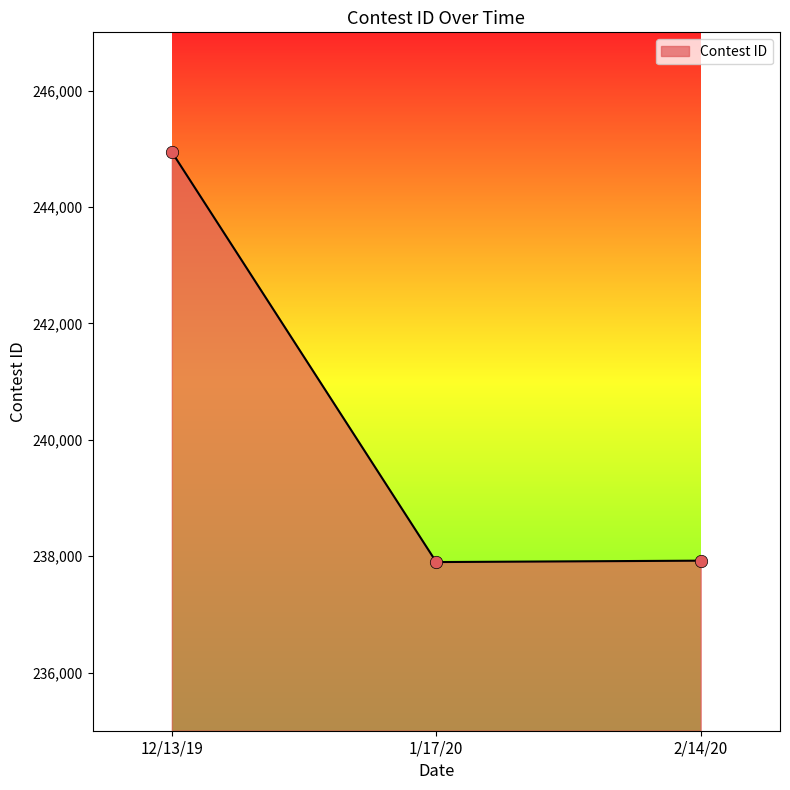

Approximately how many times larger is the value at 1/17/20 compared to 2/14/20?

1.0